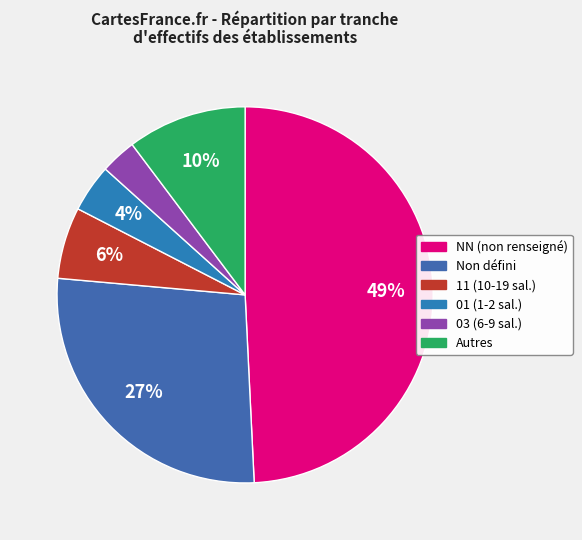

How many segments does this pie chart have?

6